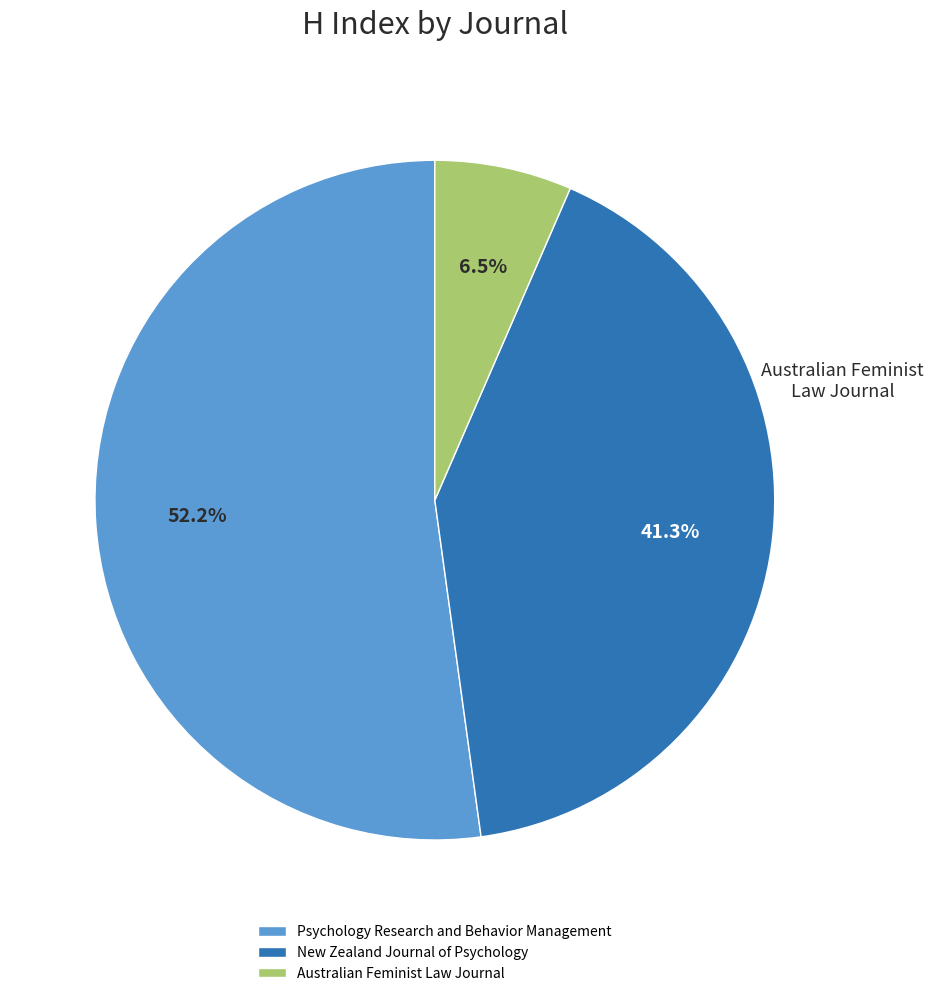

What is the smallest slice in the pie chart?

Australian Feminist Law Journal